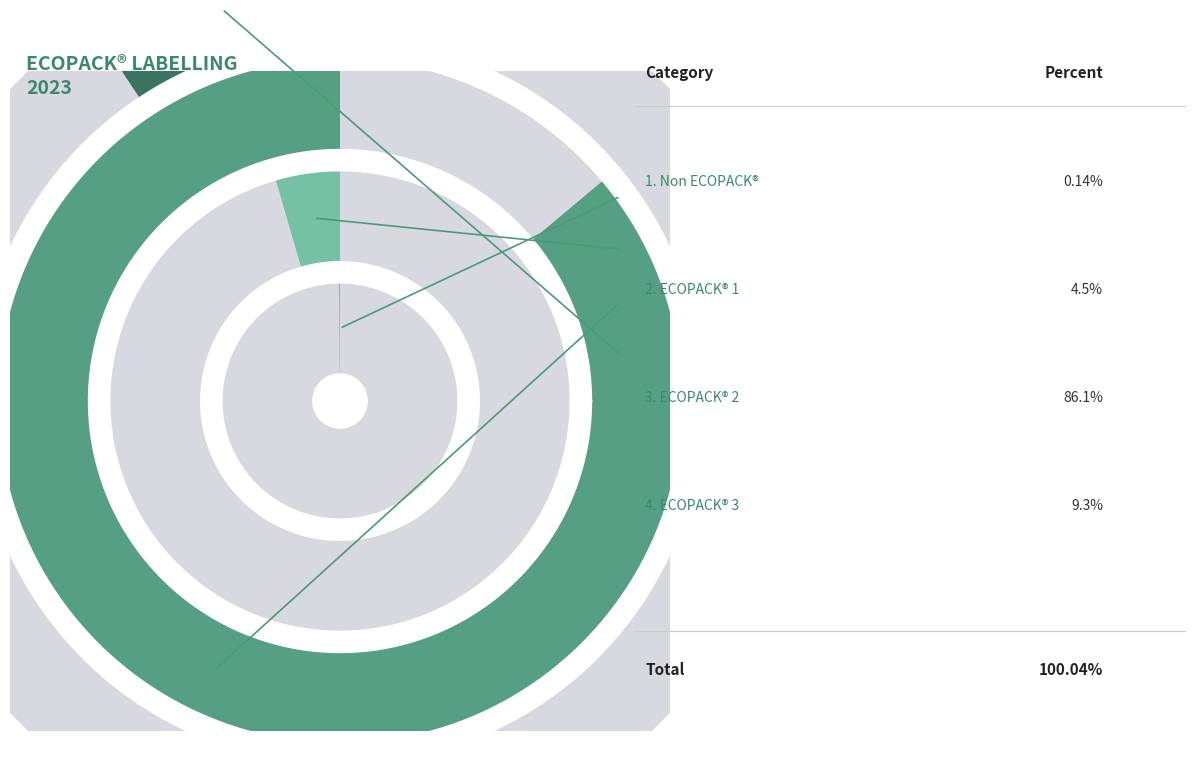

How many segments does this pie chart have?

4